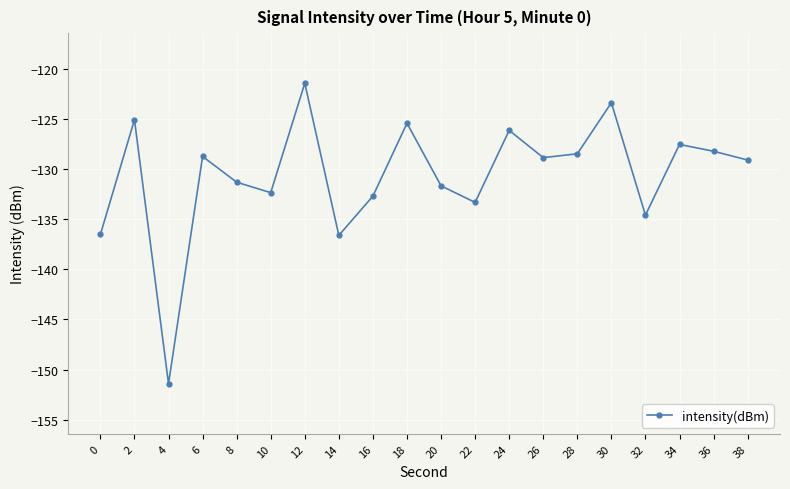

What is the change in value from 12 to 38?

-7.7